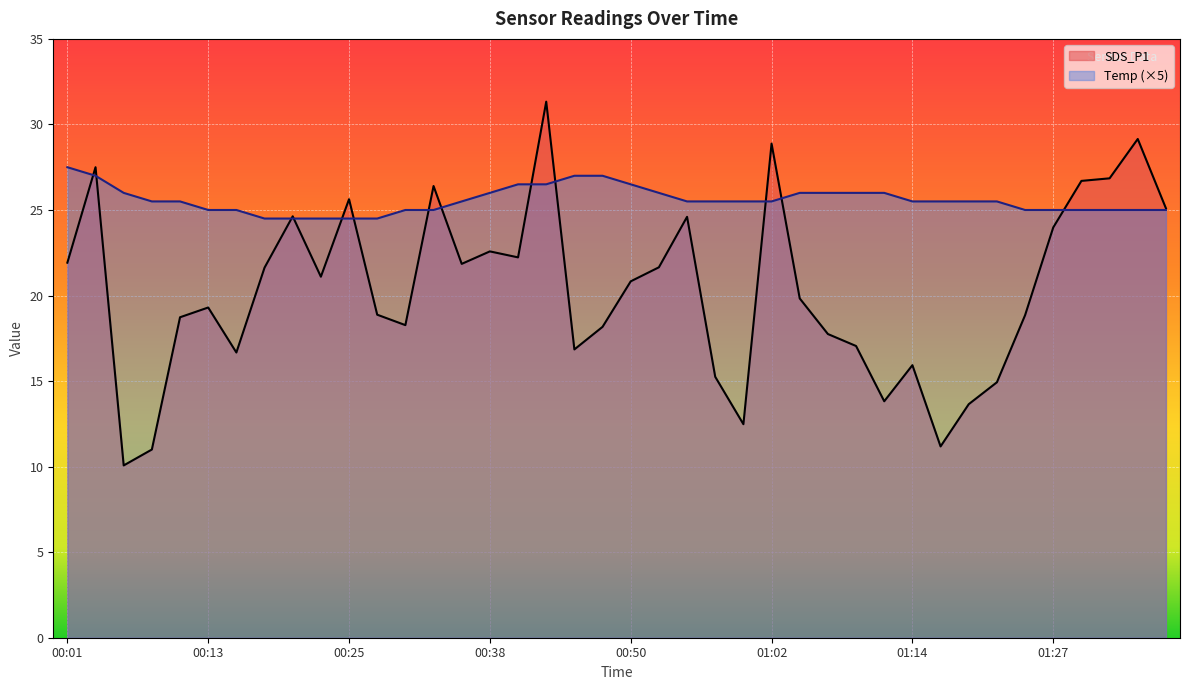

Is the value of SDS_P1 at 00:16 greater than the value of Temp at 01:19?

No